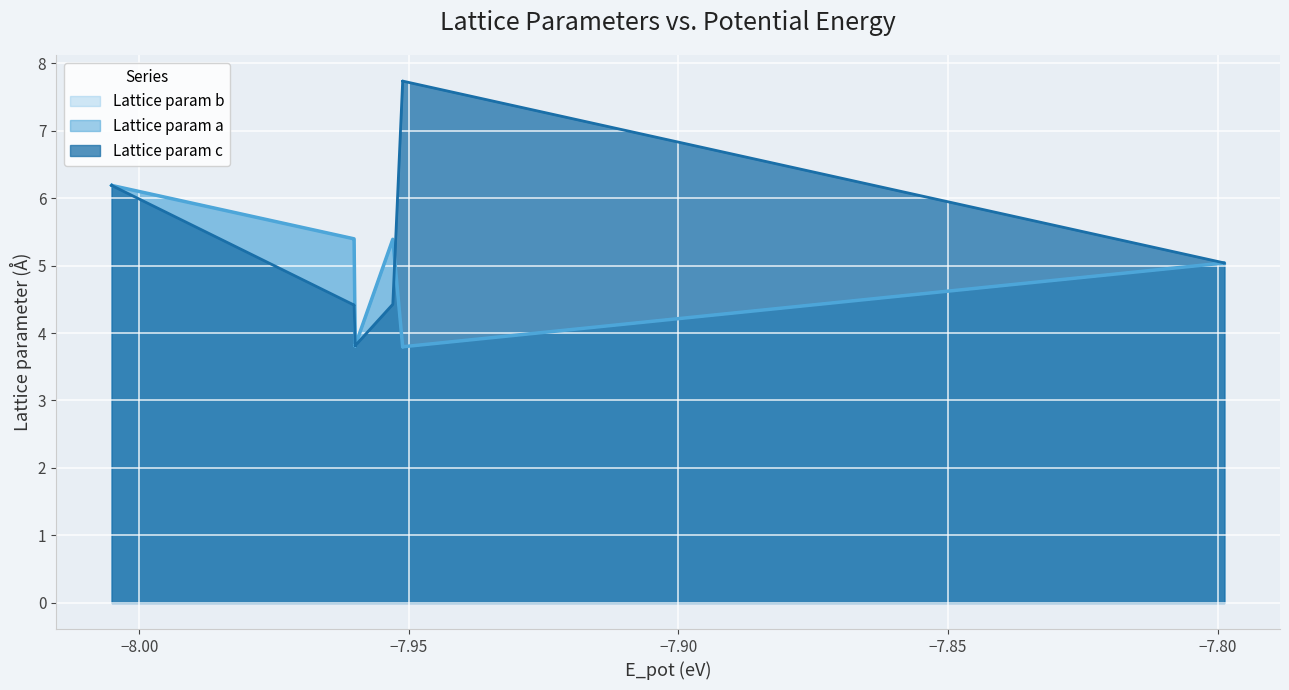

What is the minimum value for a?

3.8